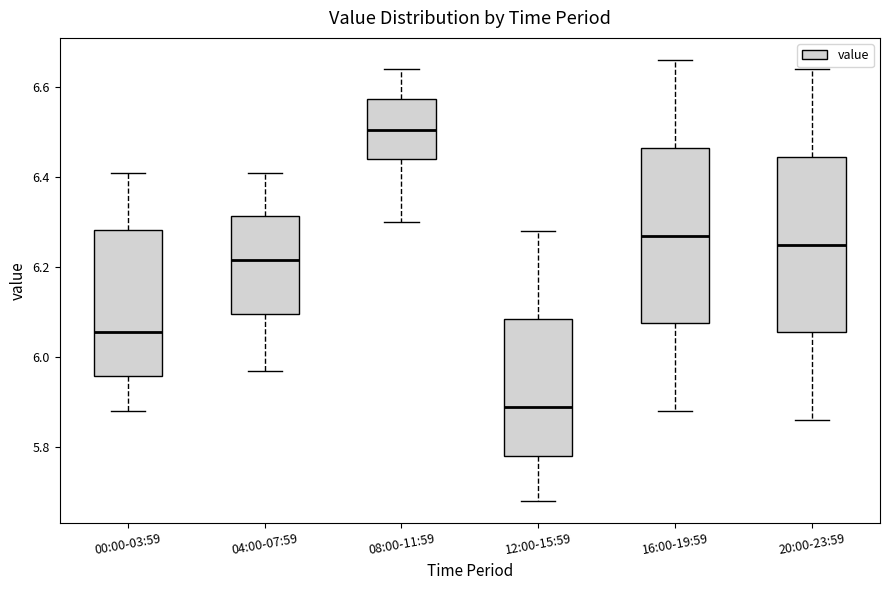

Where does the lower whisker of the box for 20:00-23:59 end on the y-axis? The values are not printed on the chart, so give them approximately, as read against the axis.

5.86